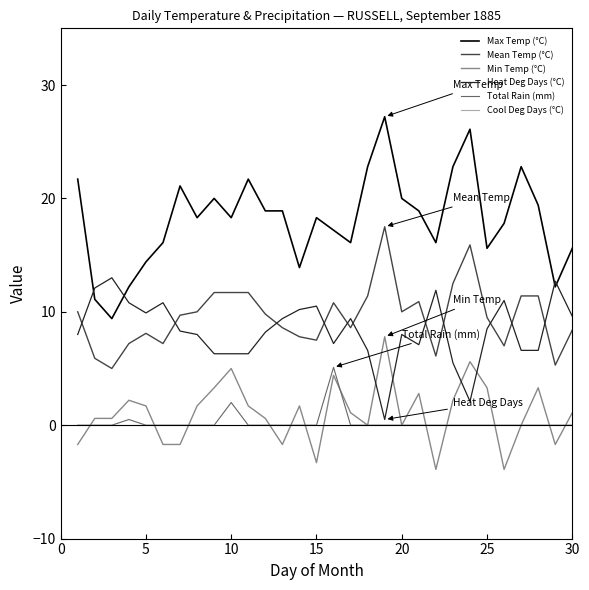

What is the greatest value displayed?

27.2